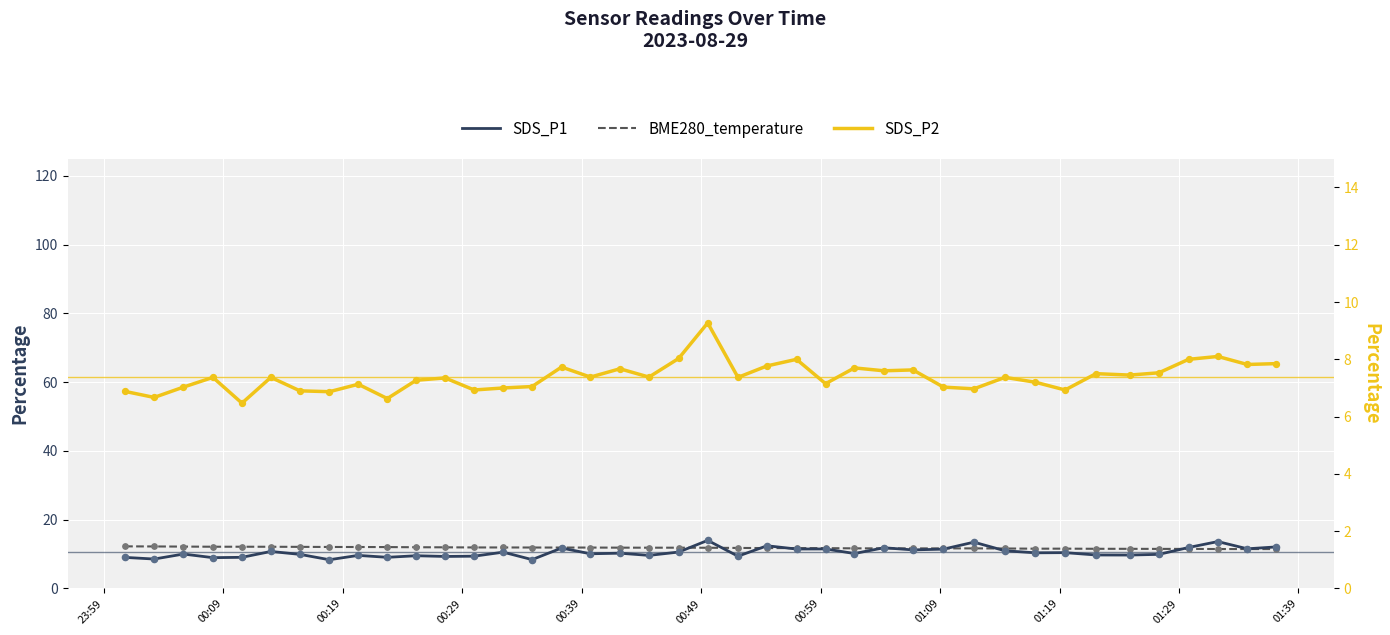

Which series has the largest total across all categories?

BME280_temperature